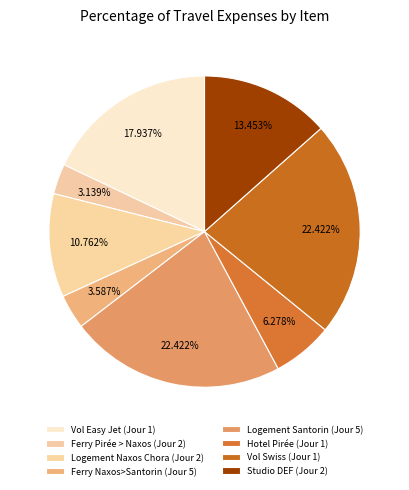

Rank the categories by value from lowest to highest.

Ferry Pirée > Naxos (Jour 2), Ferry Naxos>Santorin (Jour 5), Hotel Pirée (Jour 1), Logement Naxos Chora (Jour 2), Studio DEF (Jour 2), Vol Easy Jet (Jour 1), Logement Santorin (Jour 5), Vol Swiss (Jour 1)